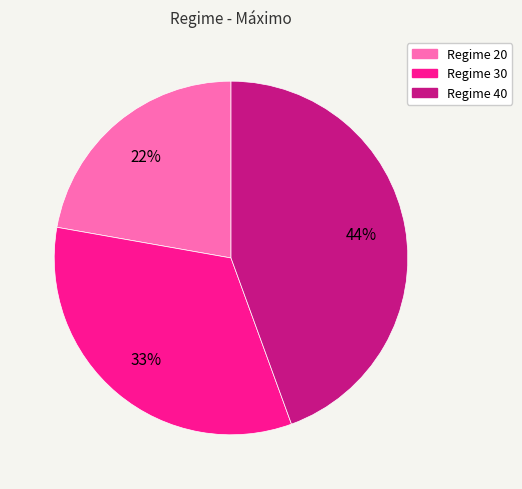

Is there a majority slice in this chart?

No